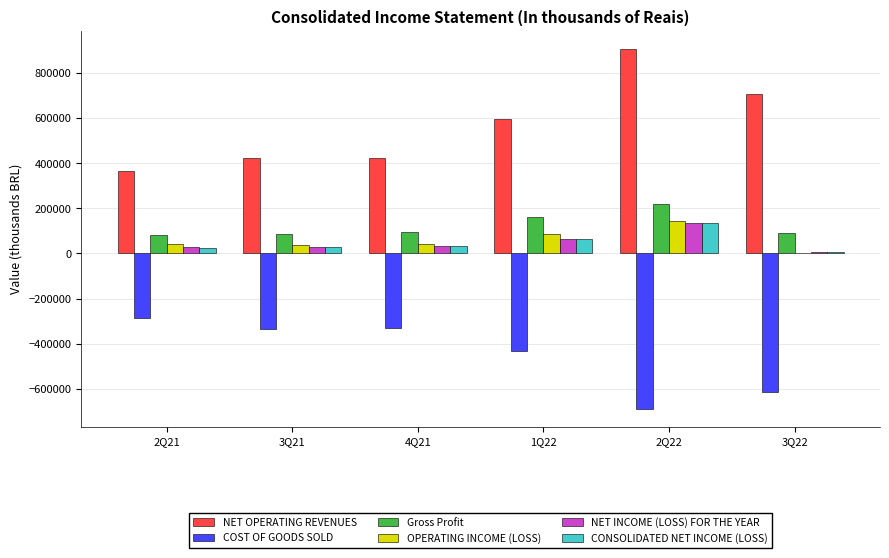

Is the value of NET OPERATING REVENUES at 3Q22 greater than the value of COST OF GOODS SOLD at 3Q21?

Yes